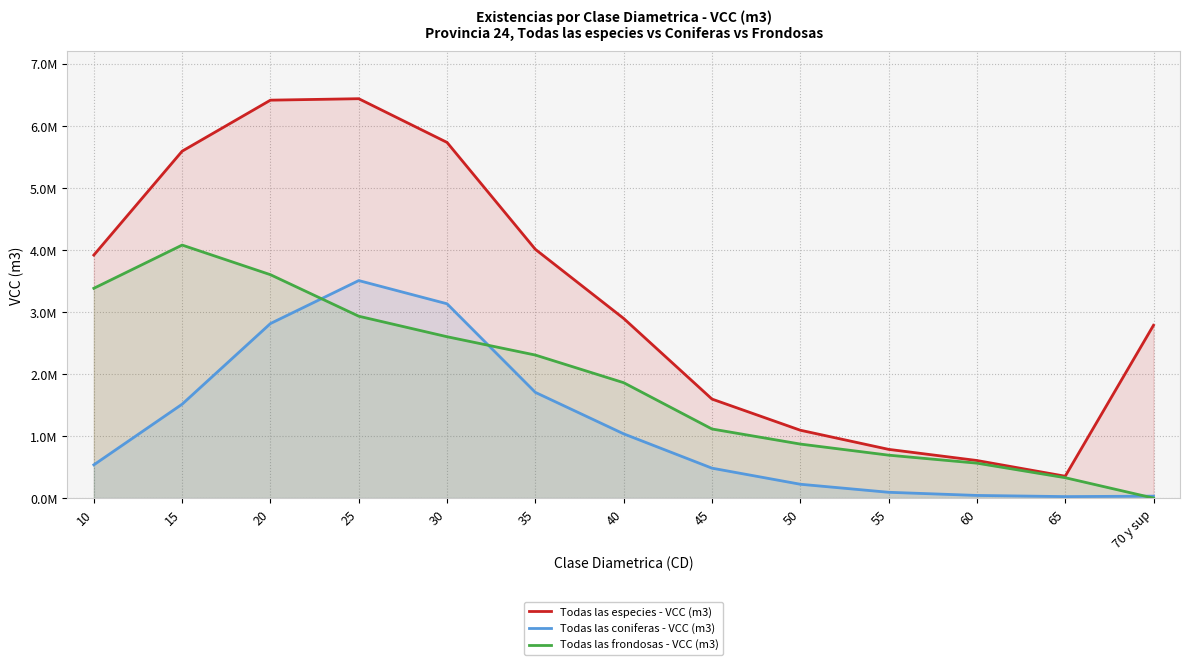

At which label does Todas las especies - VCC (m3) first exceed 2893524?

10